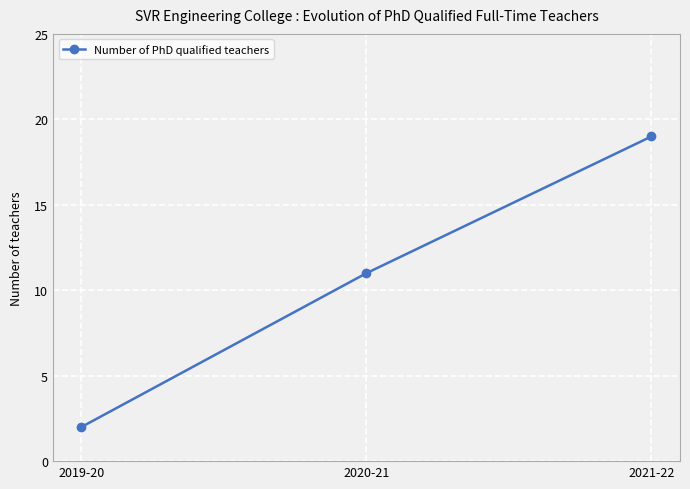

How many categories are shown in the chart?

3